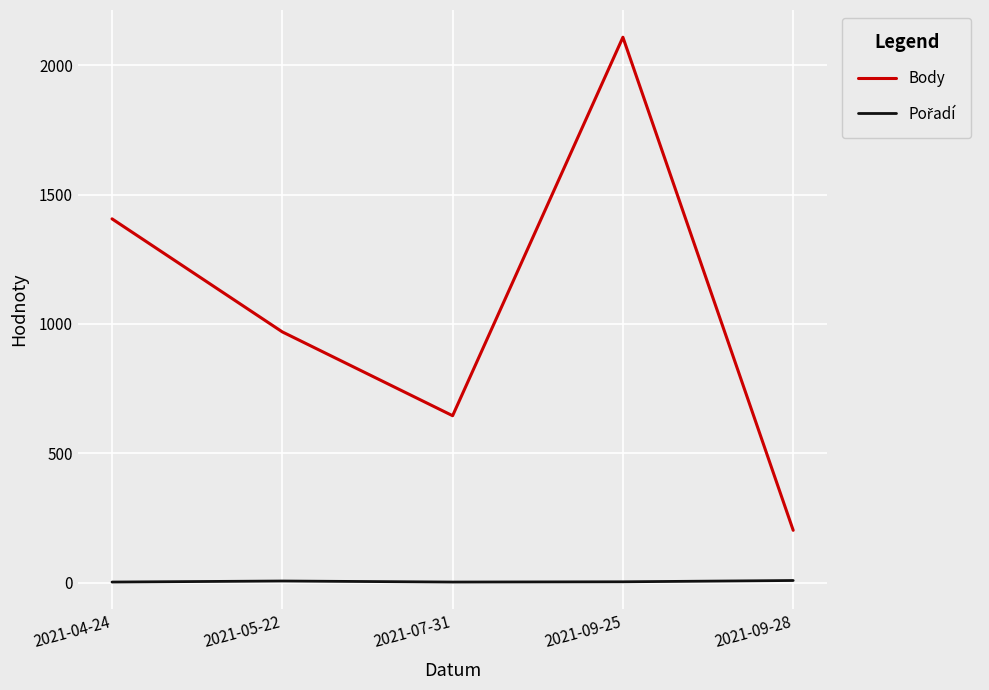

Where is the first local minimum for Body?

2021-07-31